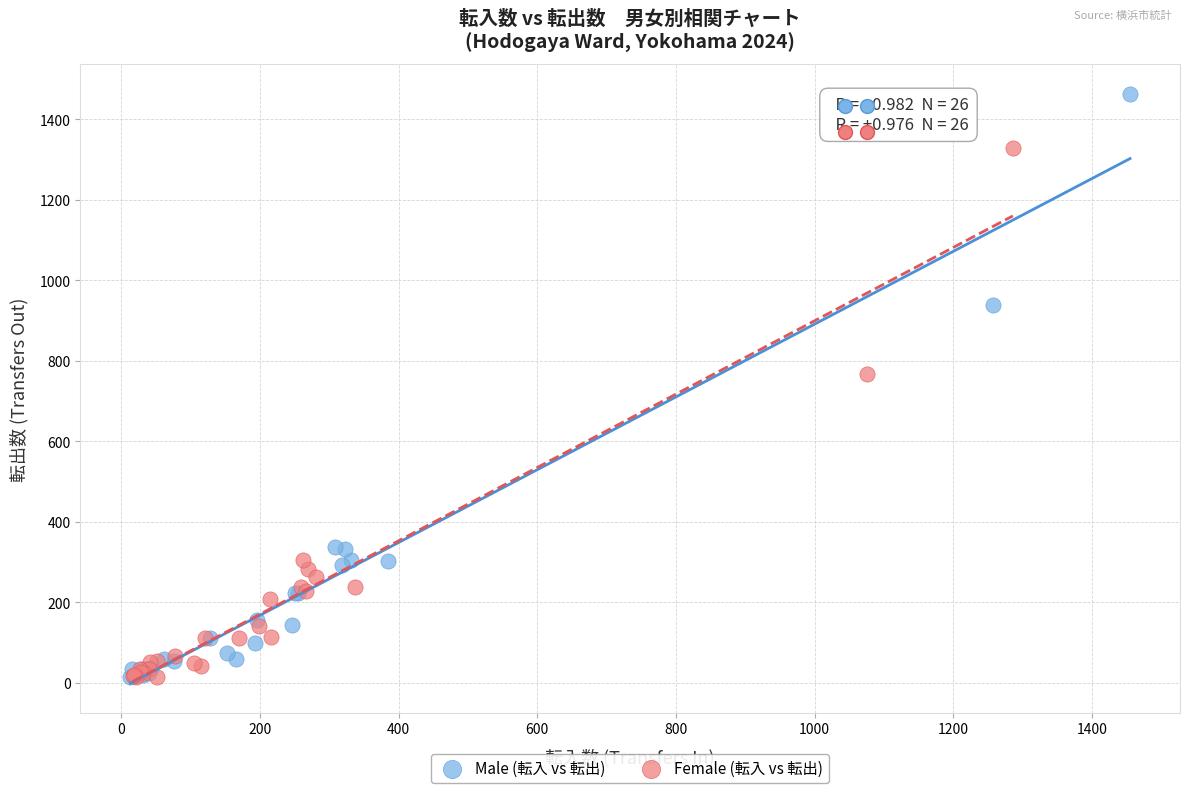

Which series reaches the maximum Y coordinate?

Male (転入 vs 転出)